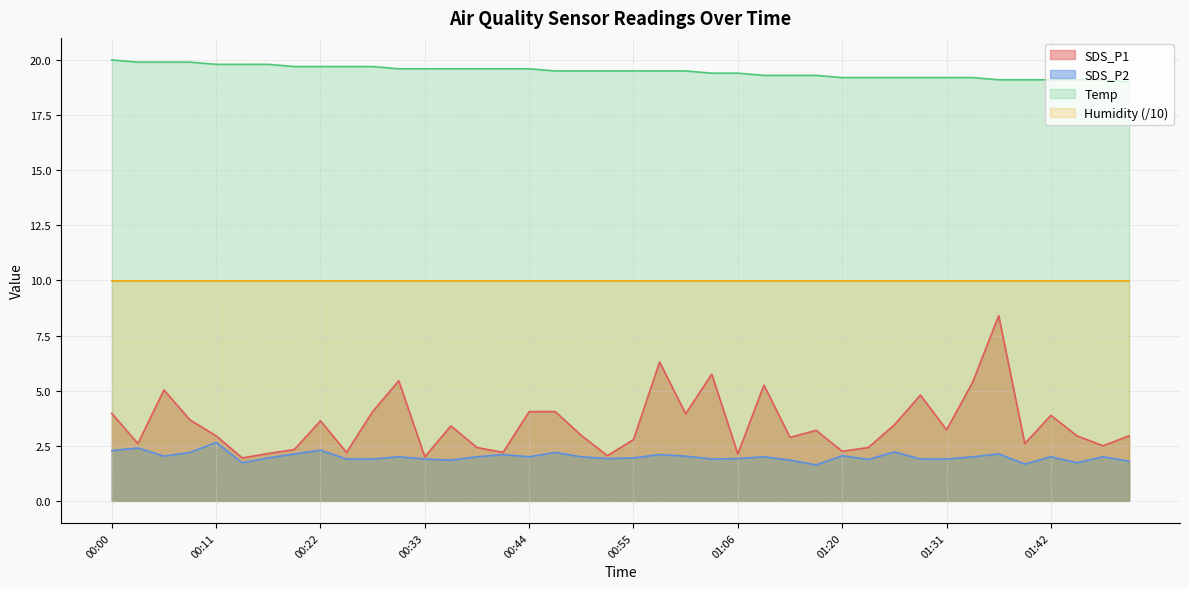

What is the value of the Temp point at the 40th from the left?

19.0